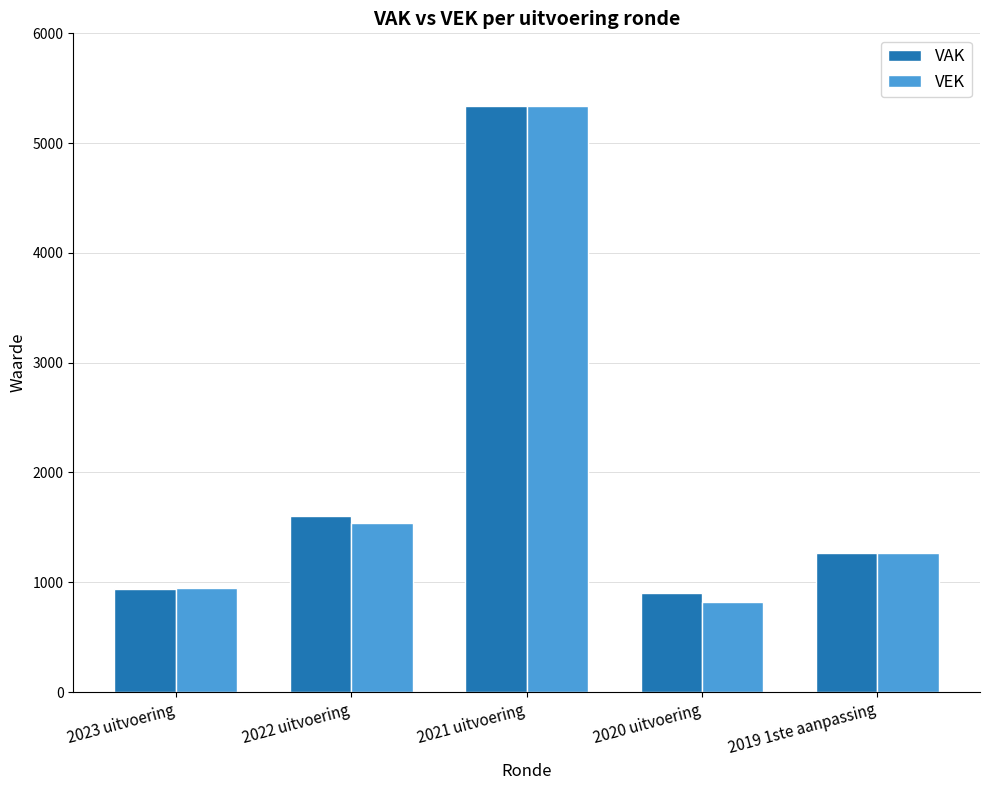

What is the difference between the second highest and minimum values in the VEK series?

720